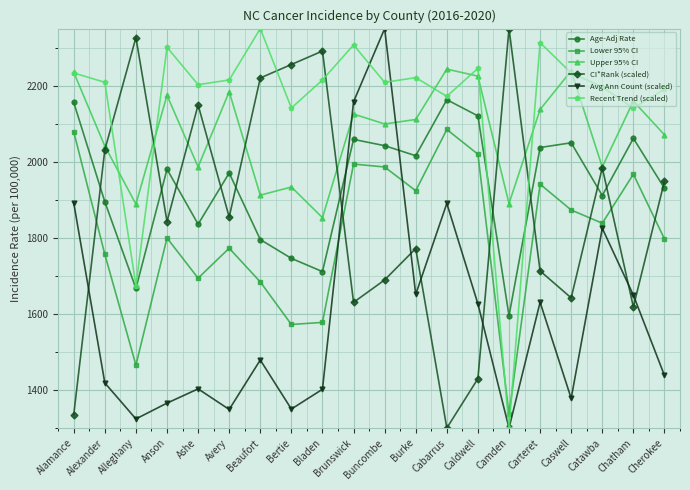

Where do Upper 95% CI and Avg Ann Count (scaled) first cross each other?

Bladen and Brunswick